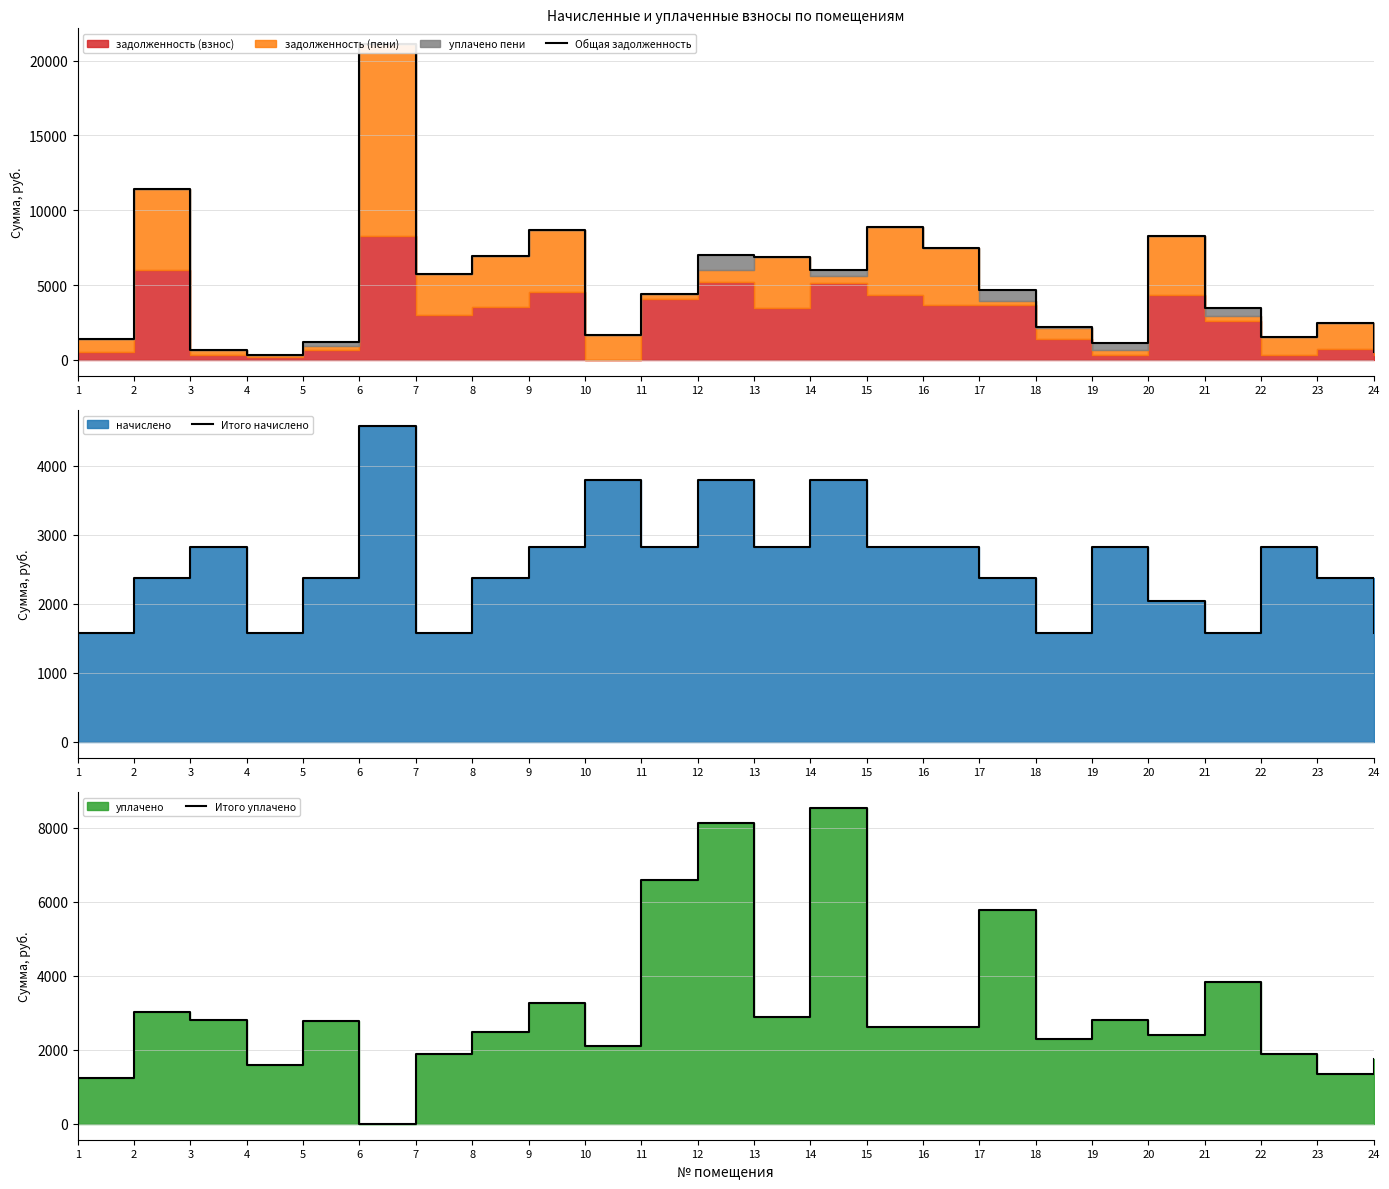

How many values in the Общая задолженность series are below 4699?

12